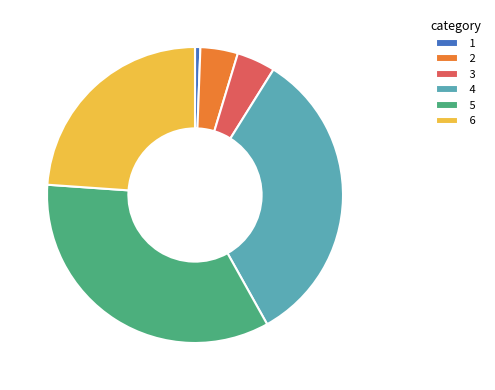

Do 2 and 6 together represent more than half of the pie?

No